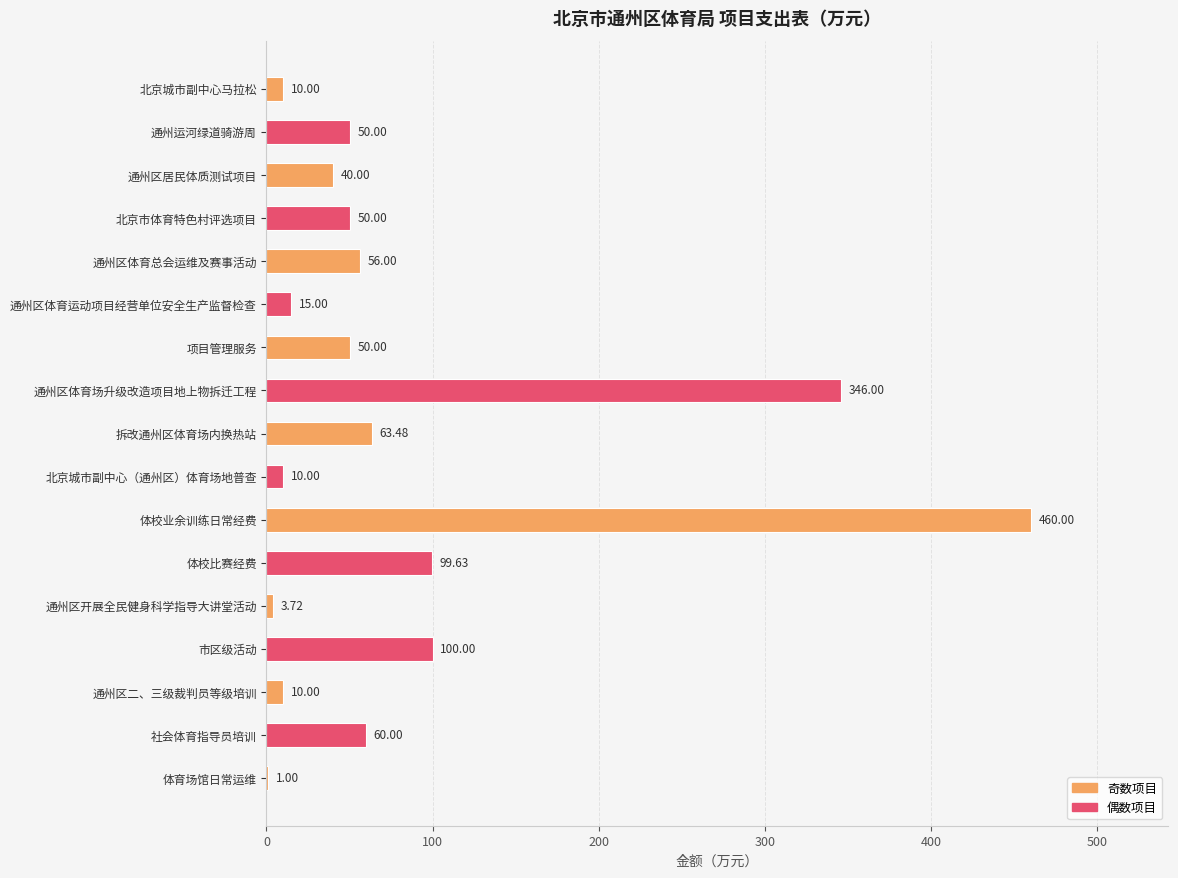

At which category does the chart reach its peak across all series?

体校业余训练日常经费